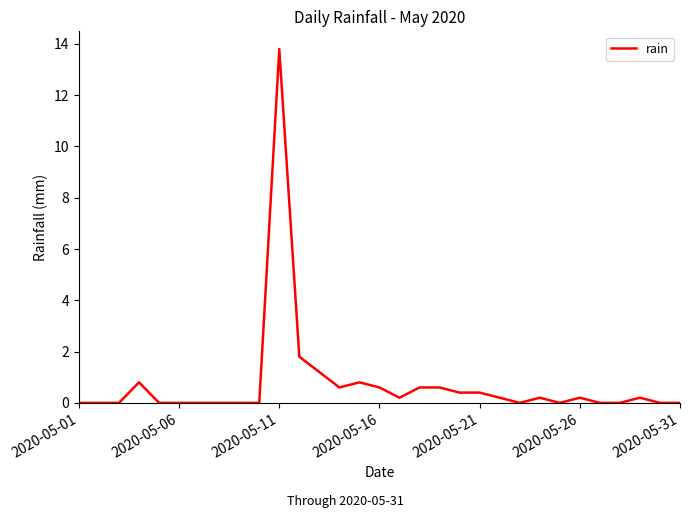

What is the difference between the maximum and minimum values?

13.8